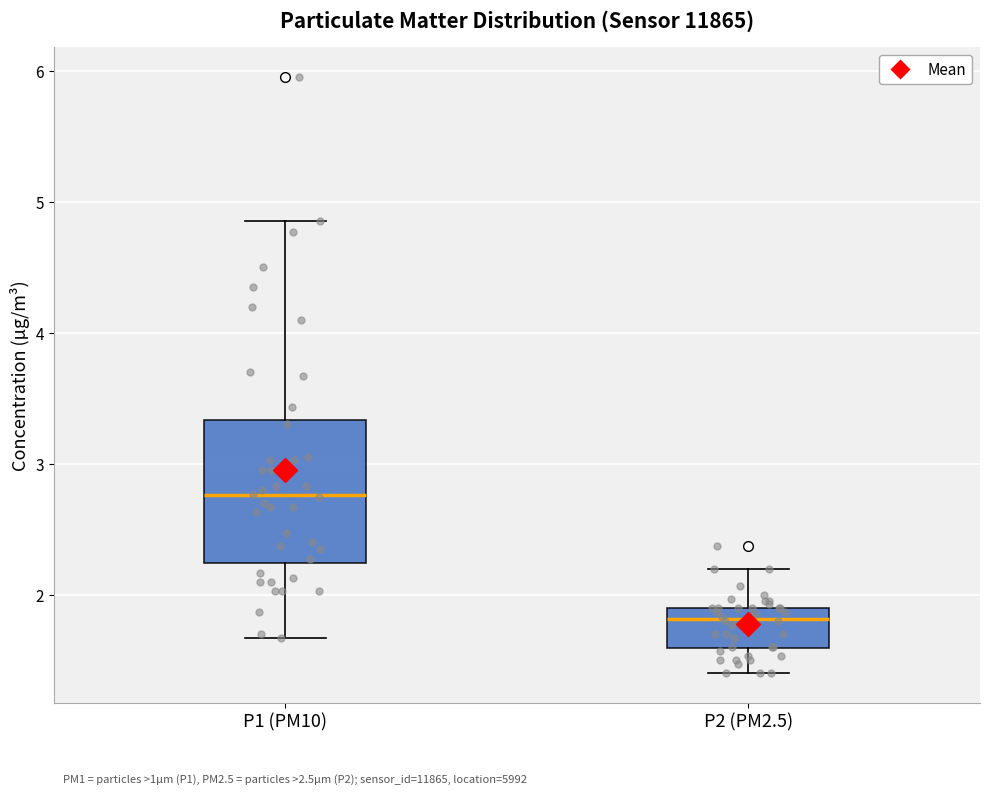

Which box is the tallest, from its lower edge to its upper edge?

P1 (PM10)